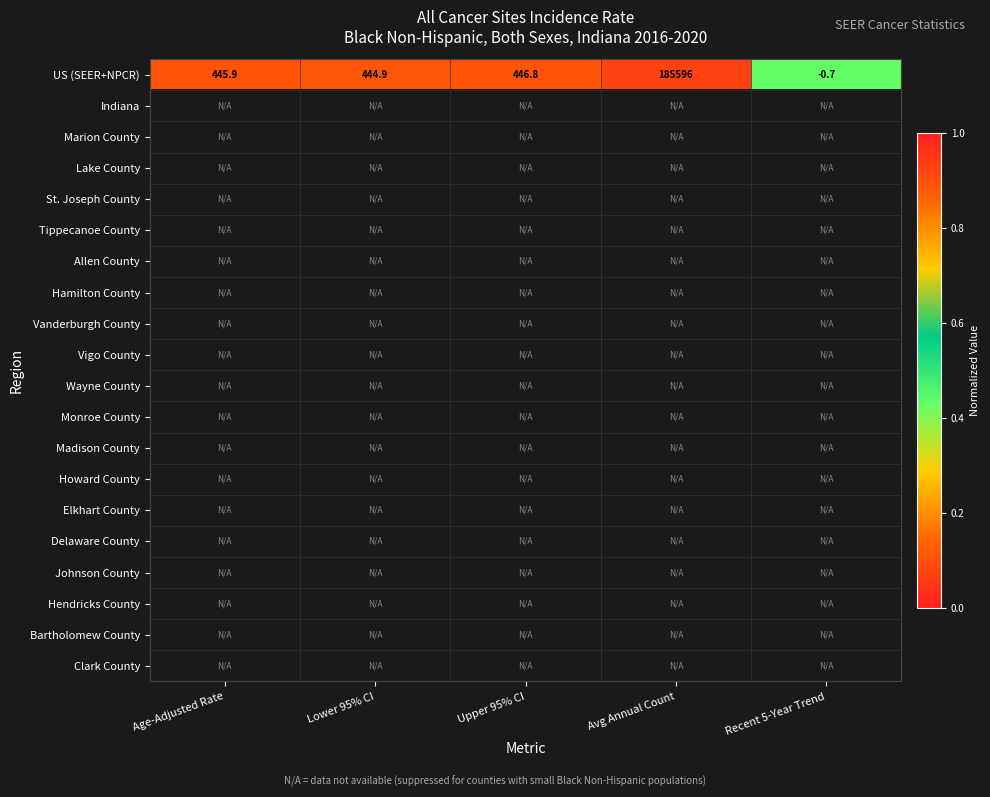

At which label does US (SEER+NPCR) first exceed 445?

Age-Adjusted Rate